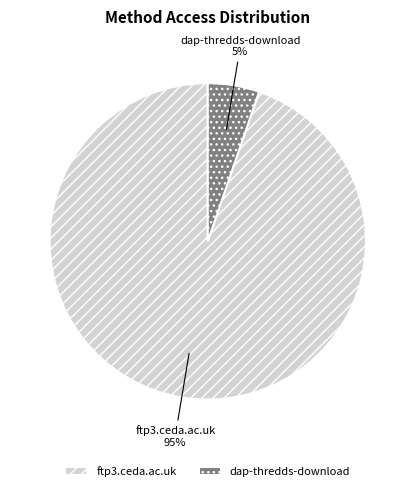

The ftp3.ceda.ac.uk slice represents 83% of the pie. True or false?

False